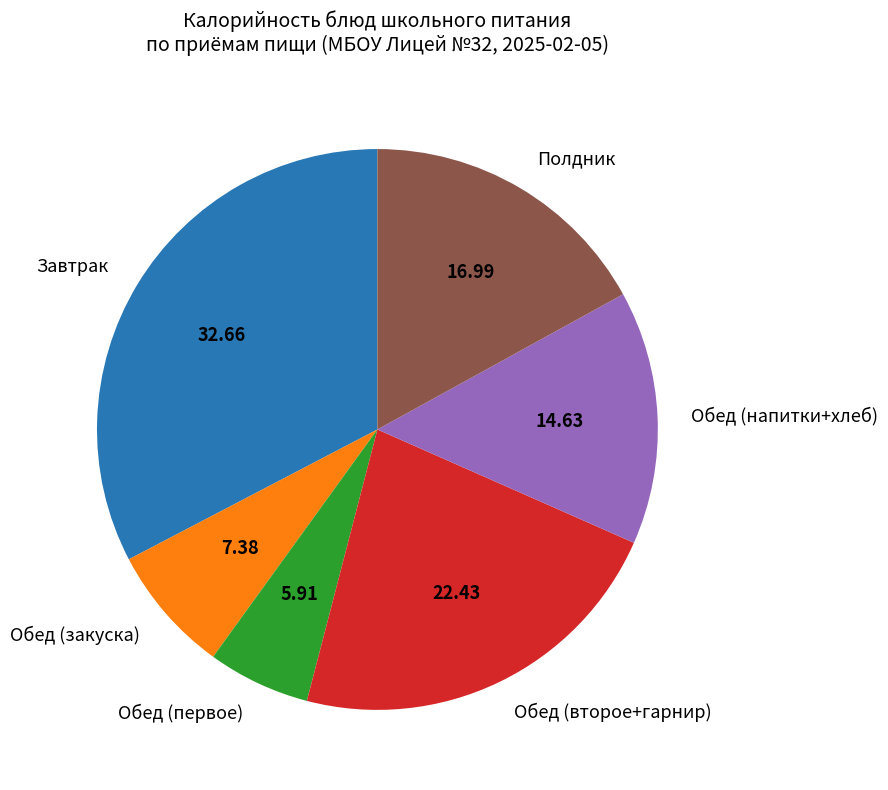

Between Обед (закуска) and Обед (первое), which is larger?

Обед (закуска)